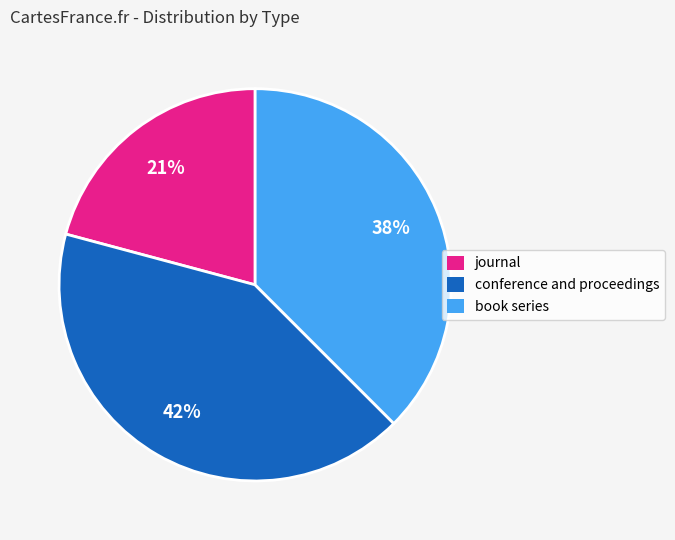

True or false: journal accounts for 21% of the total.

True